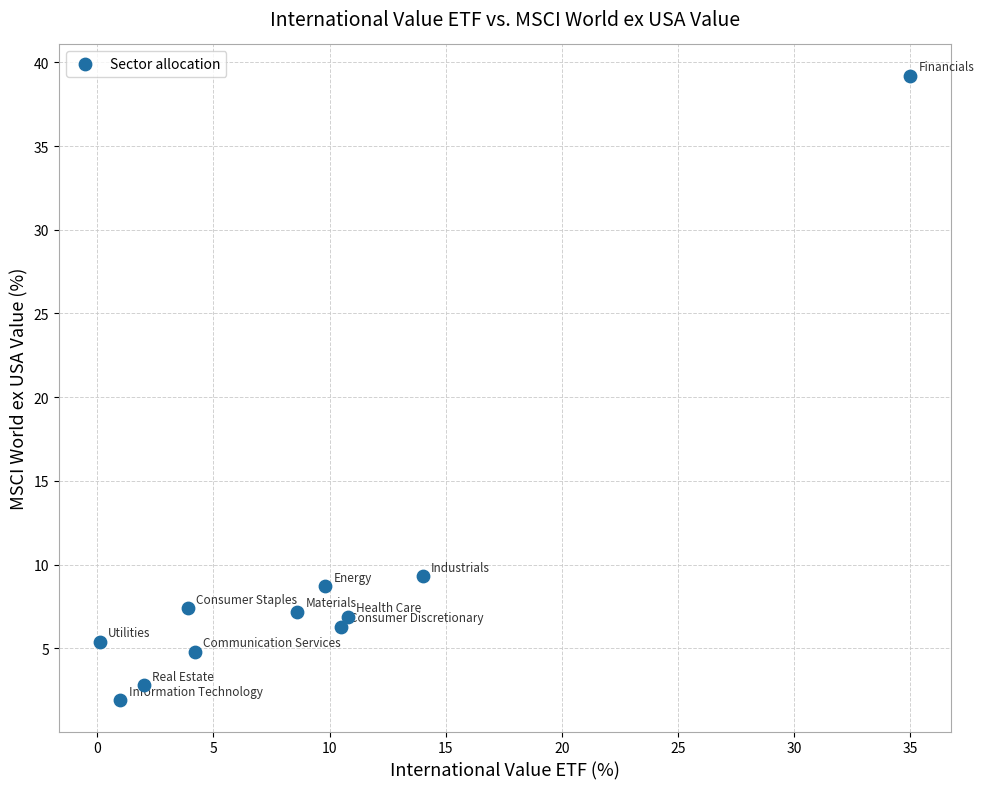

What is the range of X values (max minus min)?

34.9